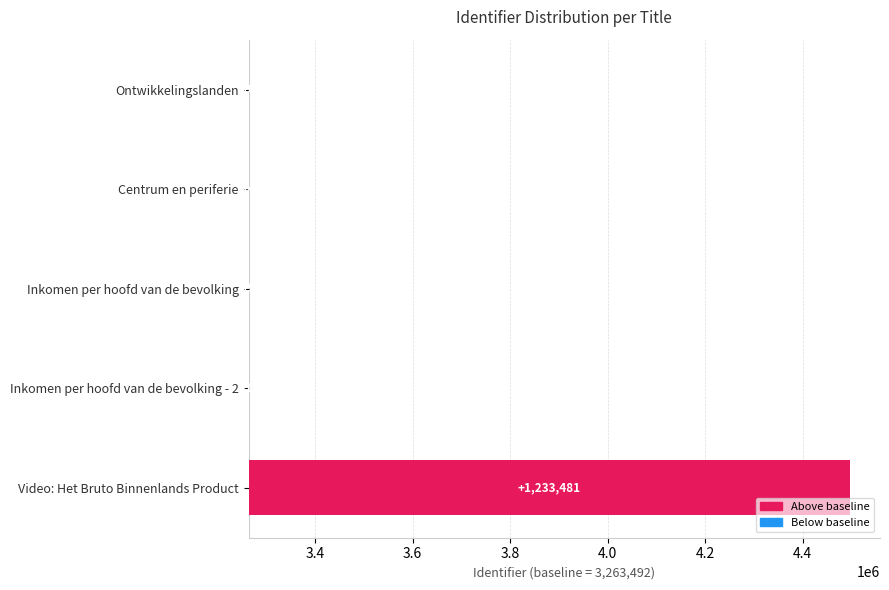

Does the chart contain stacked bars?

No